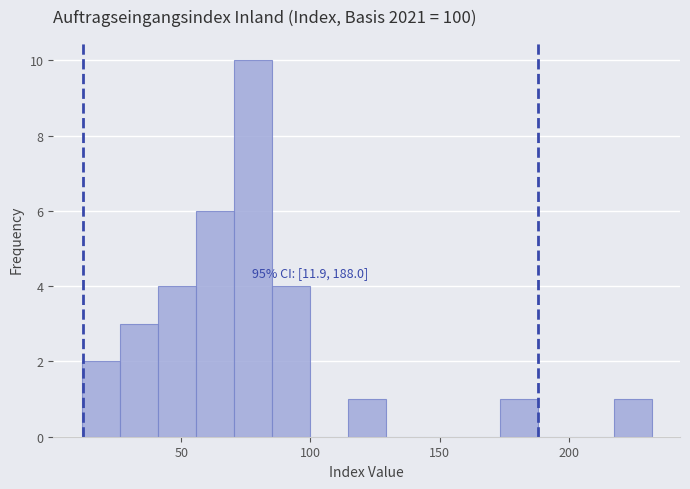

Read against the x-axis, roughly where is the centre of the tallest bar?

80